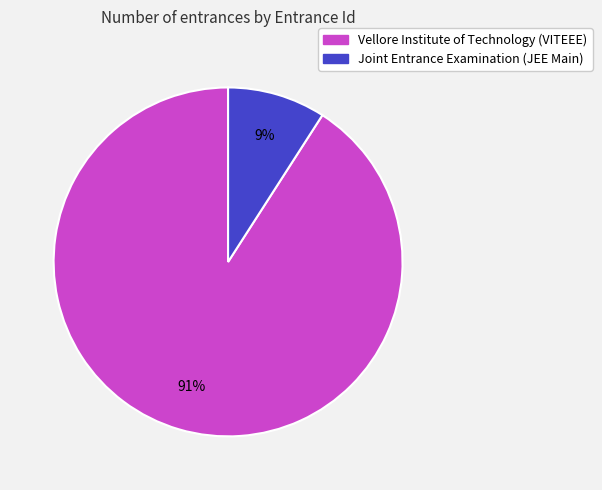

To the nearest percent, what is the average slice percentage?

50%